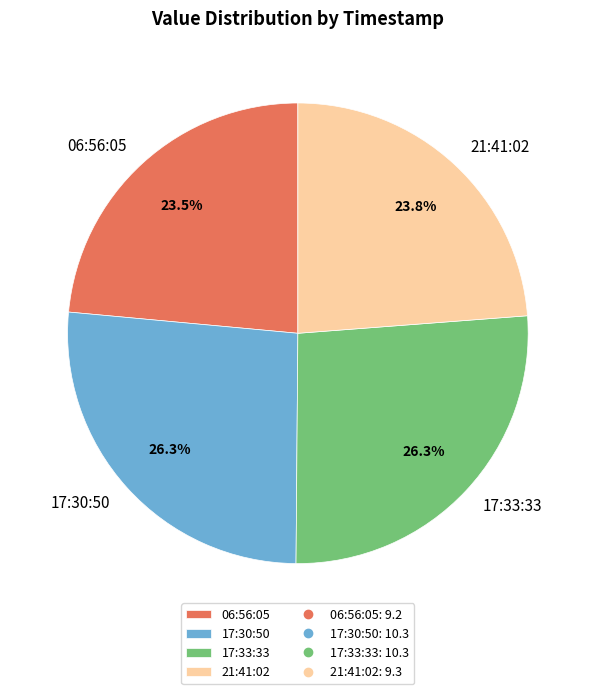

Between 06:56:05 and 17:33:33, which is larger?

17:33:33